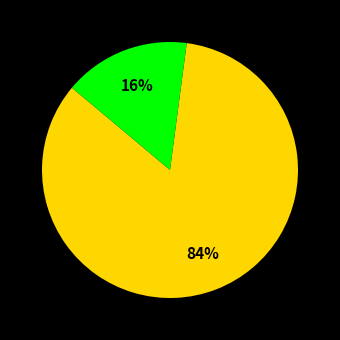

To the nearest percent, what is the difference between the largest and smallest slice percentages?

84%